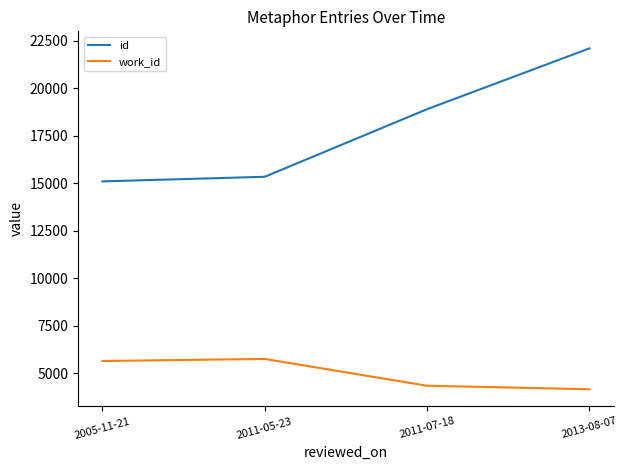

Reading left to right, what are all the values shown in this chart?

id: 15108	15350	18908	22108
work_id: 5655	5763	4353	4167